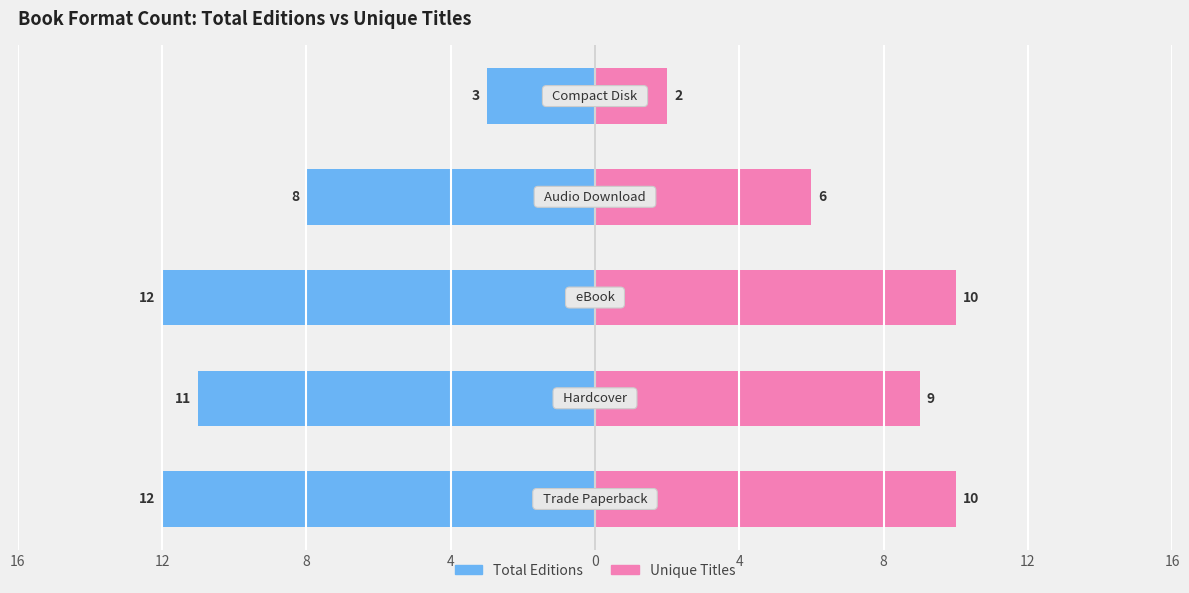

What is the total value across all series at 8?

-2